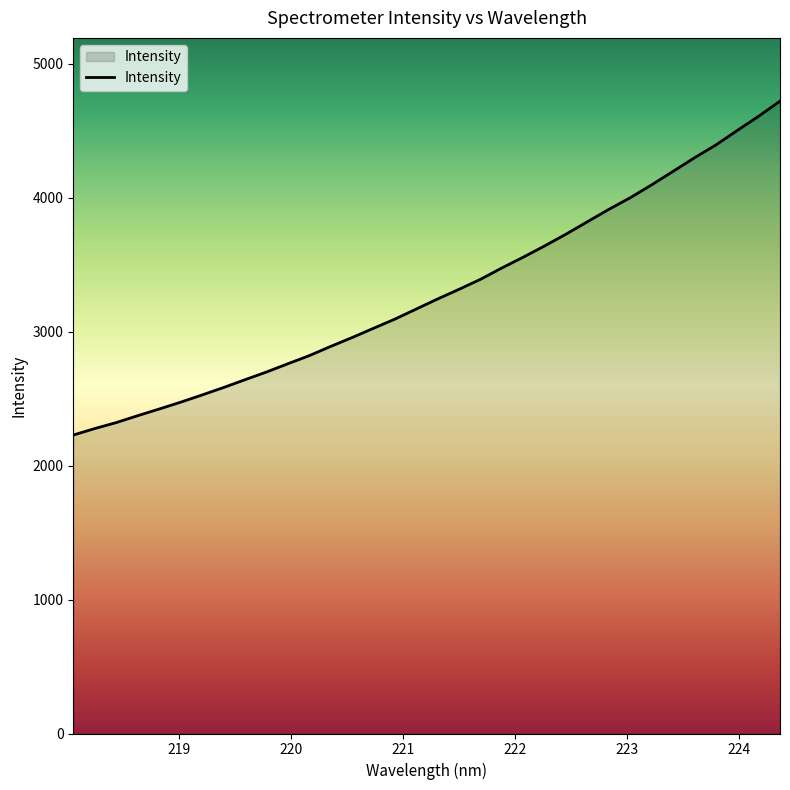

What is the minimum value shown in the chart?

2227.4